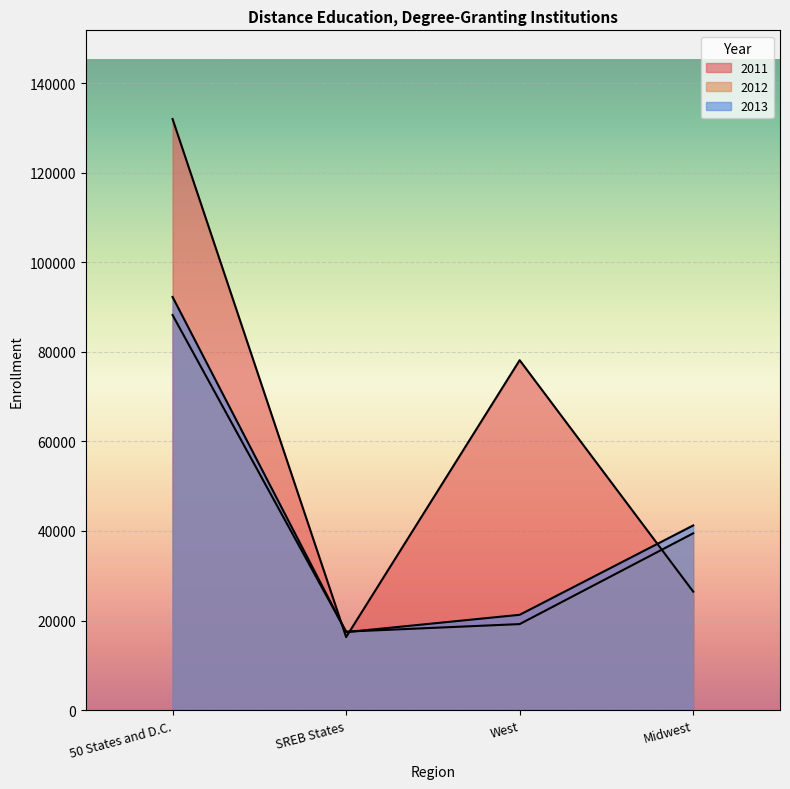

What is the label of the 2nd point from the left?

SREB States